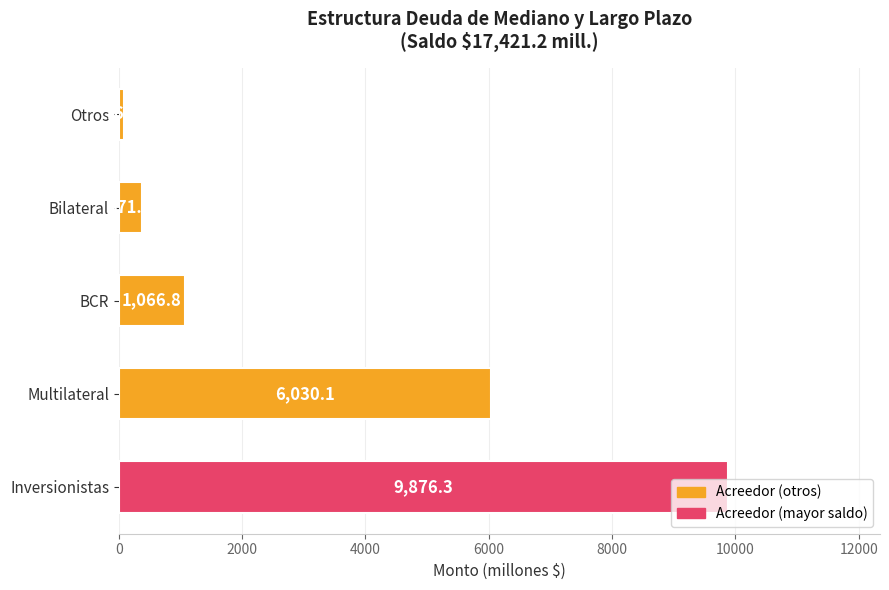

What is the average value?

3484.2